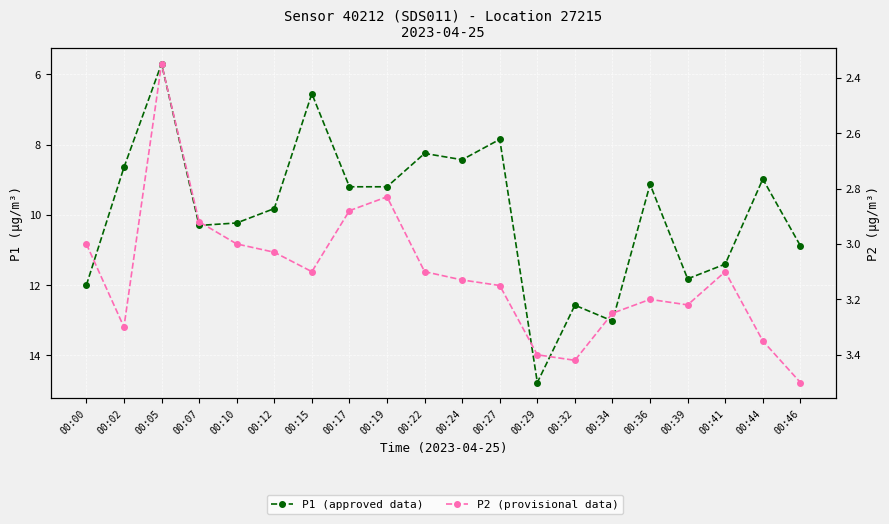

Where is P1 (approved data) nearest to the value 10?

00:12